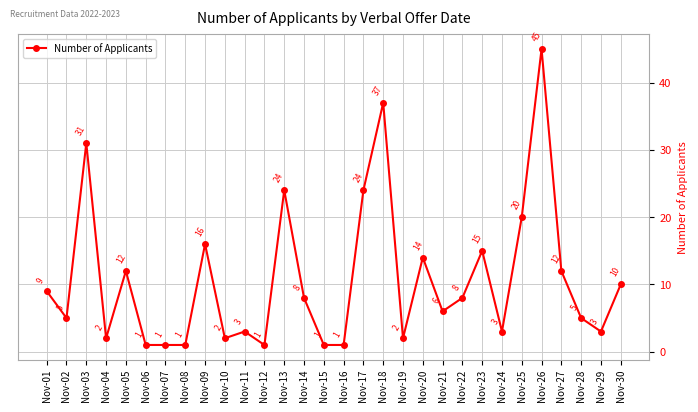

At which category does the data reach its first local peak?

Nov-03